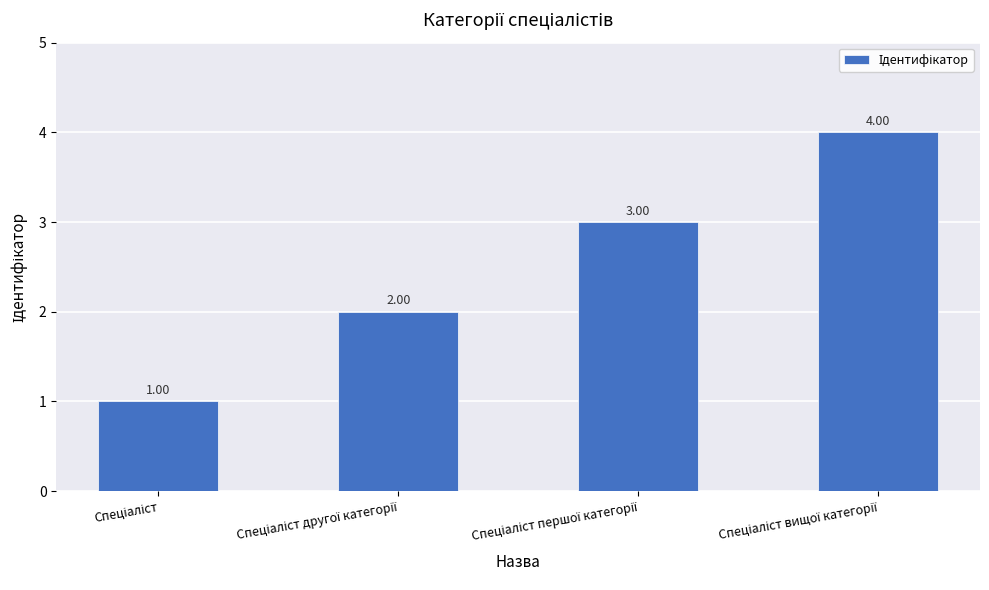

What is the difference between the maximum and minimum values?

3